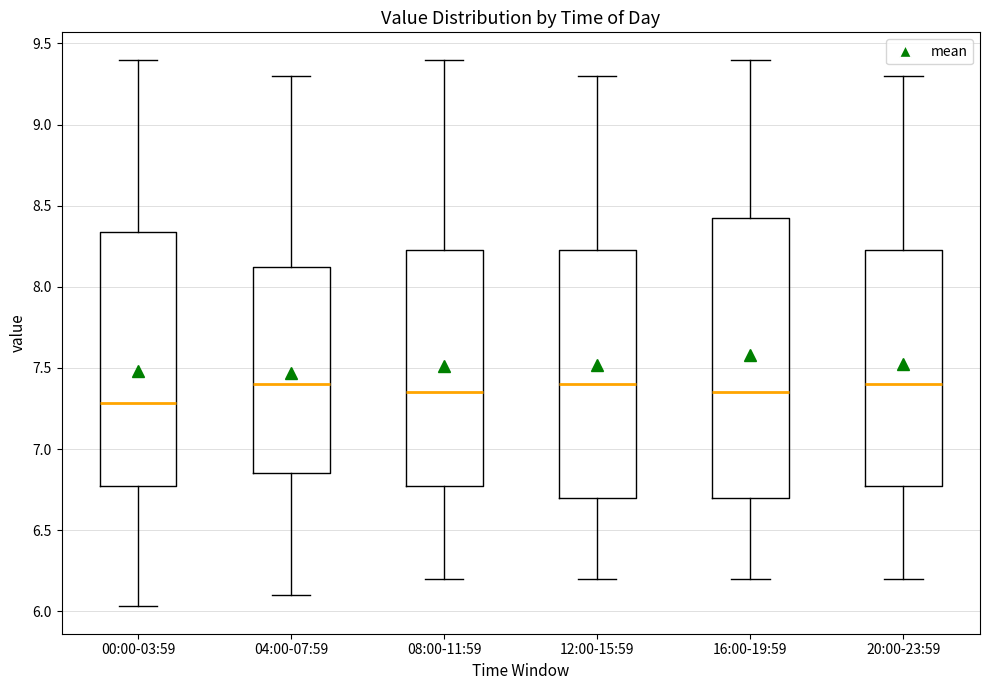

Comparing the boxes themselves (not the whiskers), which one is the tallest?

16:00-19:59